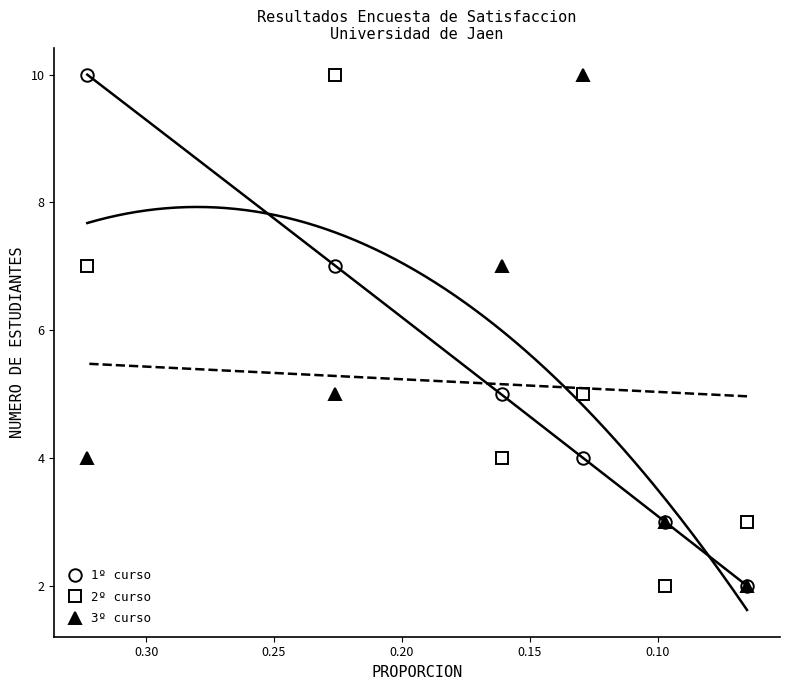

How many data points does each series have?

6